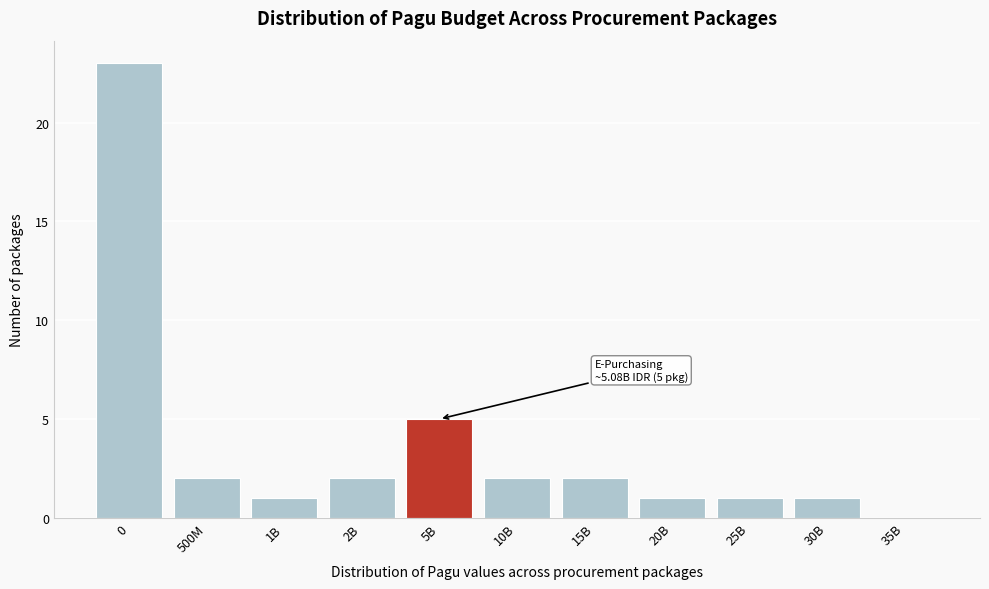

Reading left to right, what are all the values shown in this chart?

0=23	500M=2	1B=1	2B=2	5B=5	10B=2	15B=2	20B=1	25B=1	30B=1	35B=0